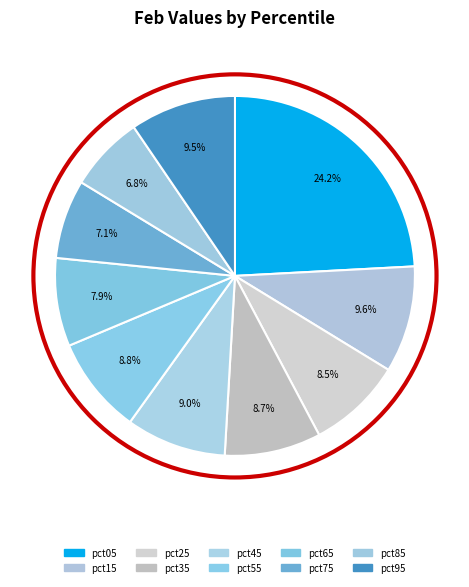

Count the number of slices in the pie.

10